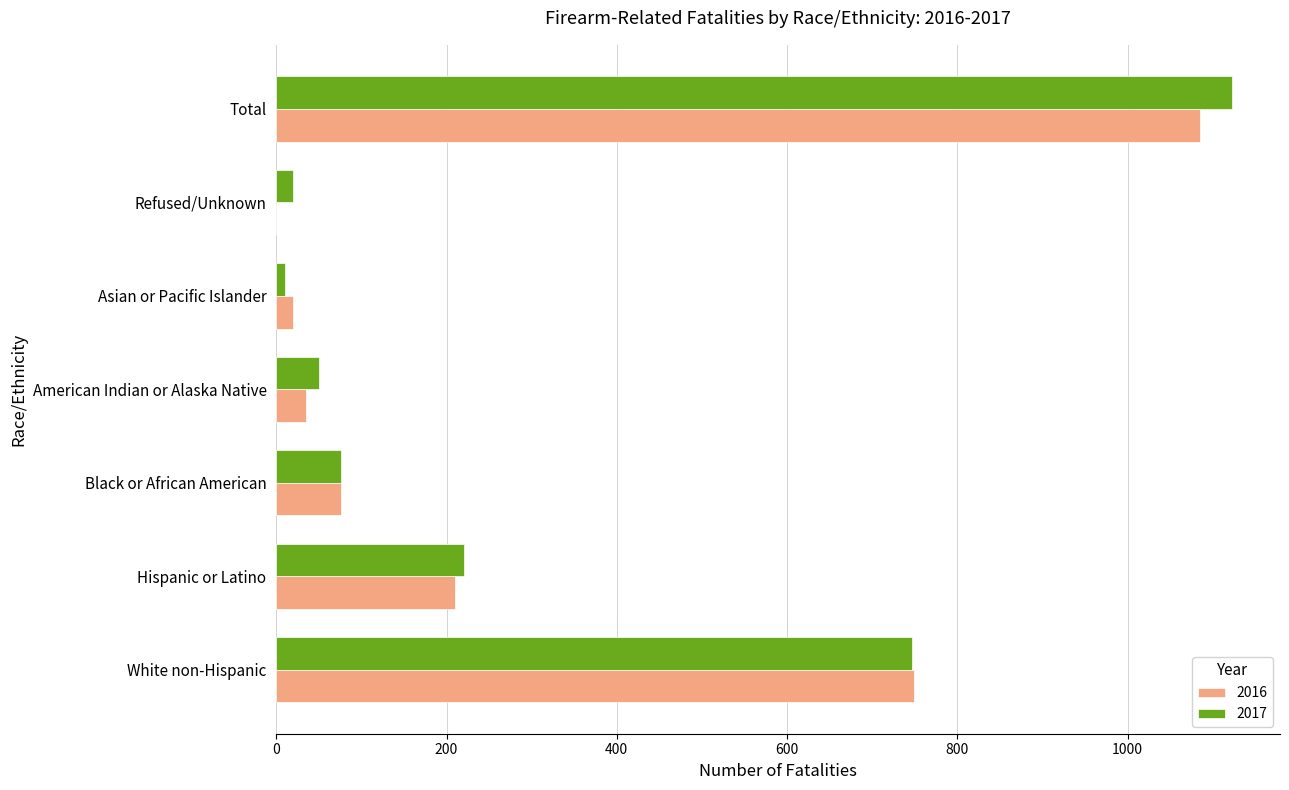

At which category is the sum across all series the highest?

Total